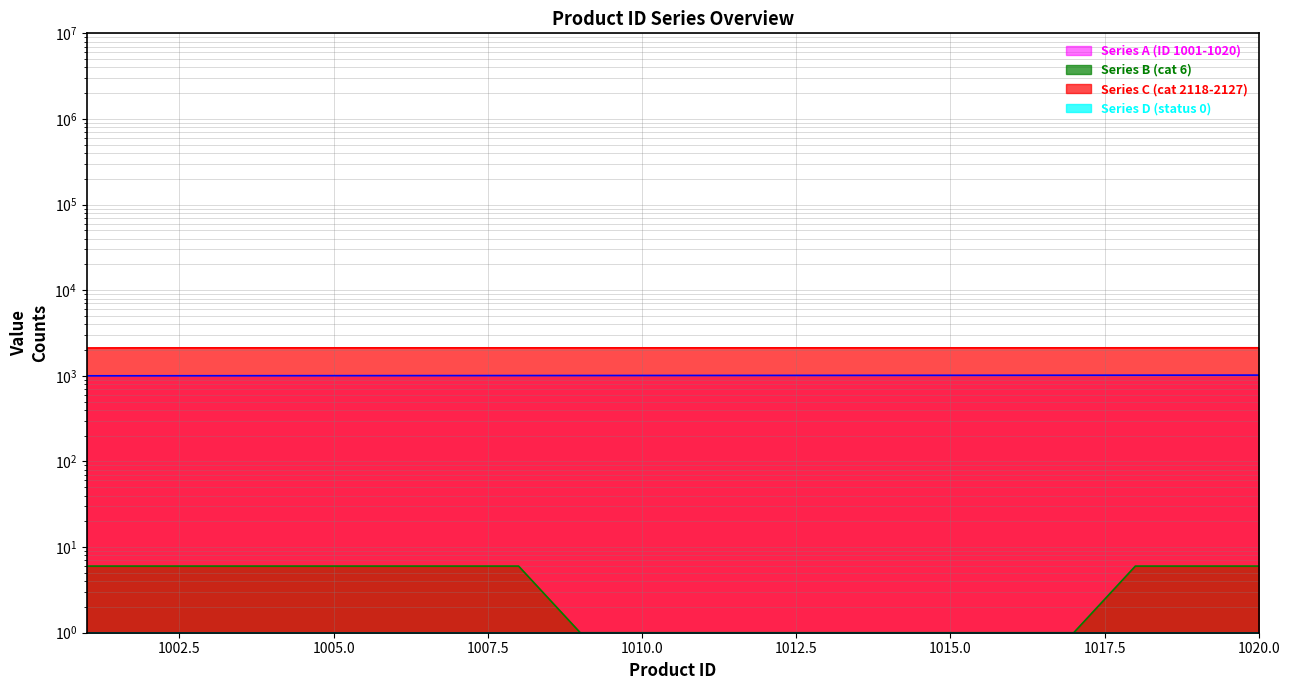

At which label does Series A (ID 1001-1020) reach its peak?

1020